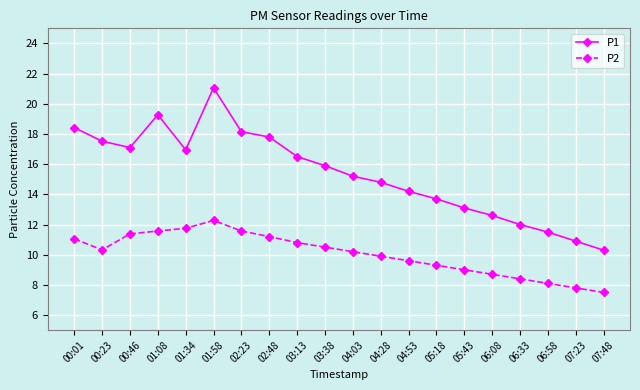

What is the spread (max minus min) of values at 03:13?

5.7